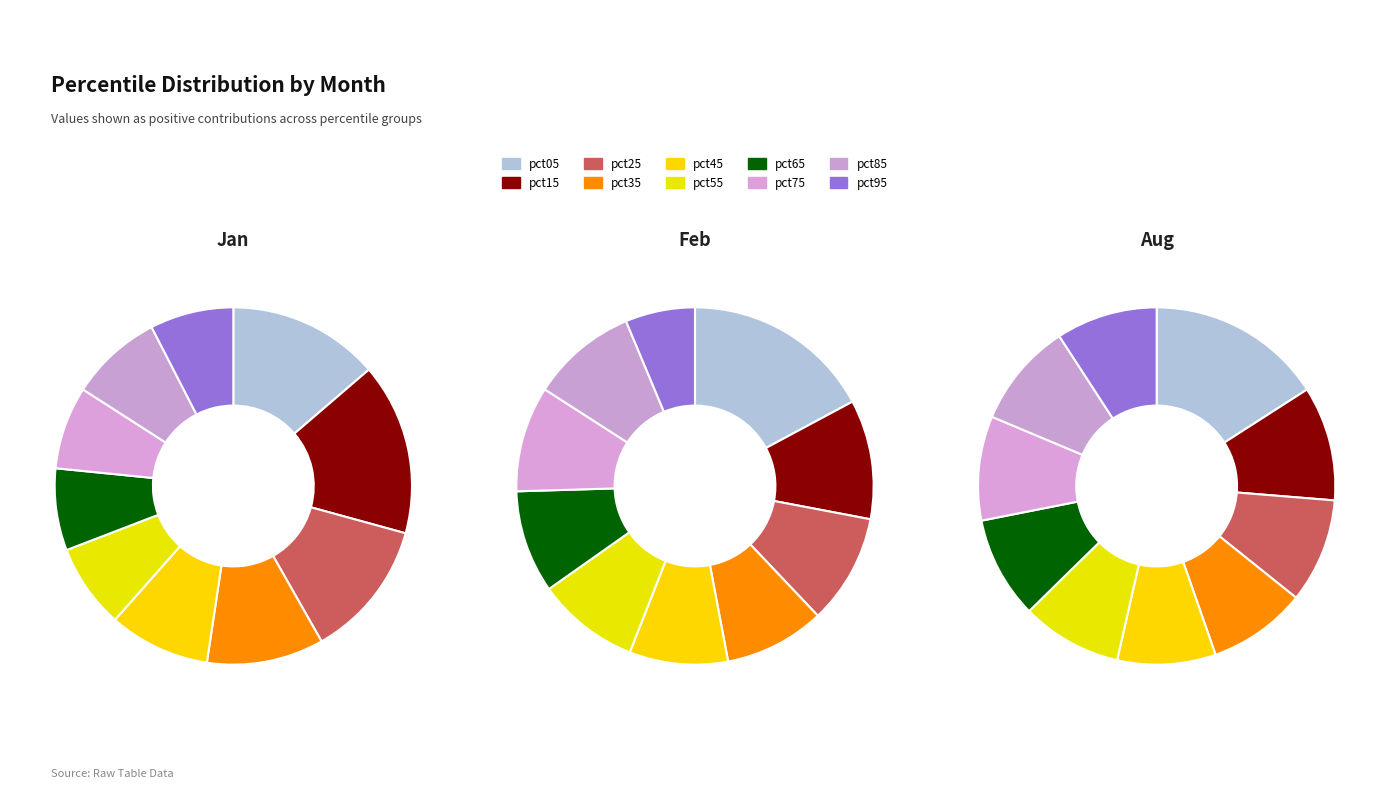

Does pct15 account for over 50% of the chart?

No